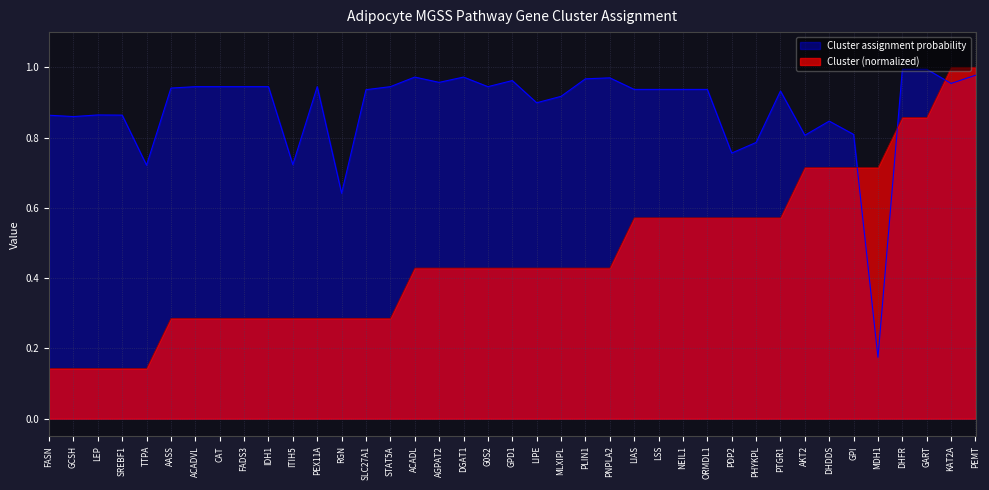

What is the spread (max minus min) of values at SREBF1?

0.7